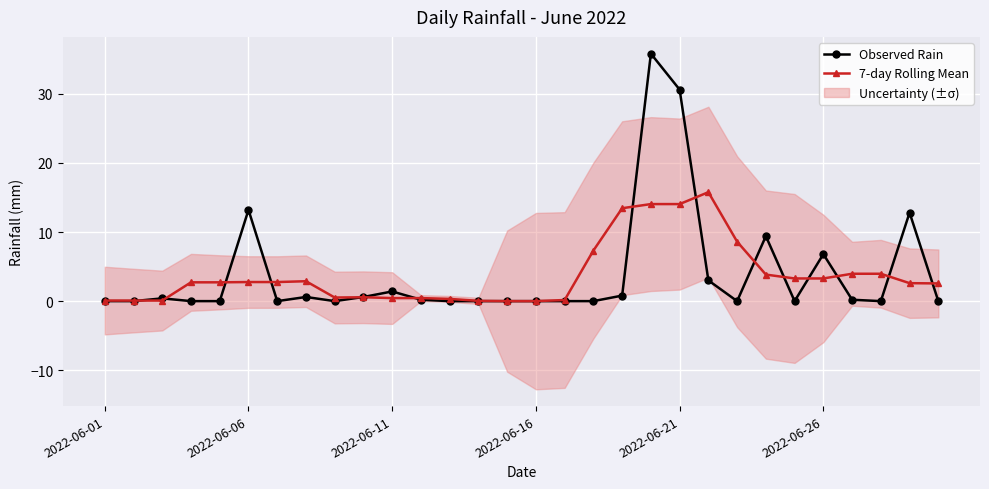

True or false: Observed Rain has more than 0 points higher than both neighbors.

True